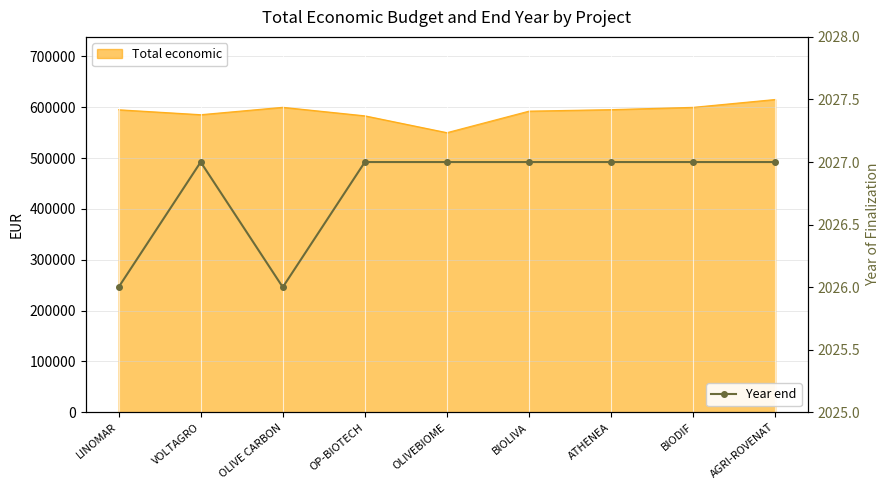

Which category has the lowest value across all series?

LINOMAR